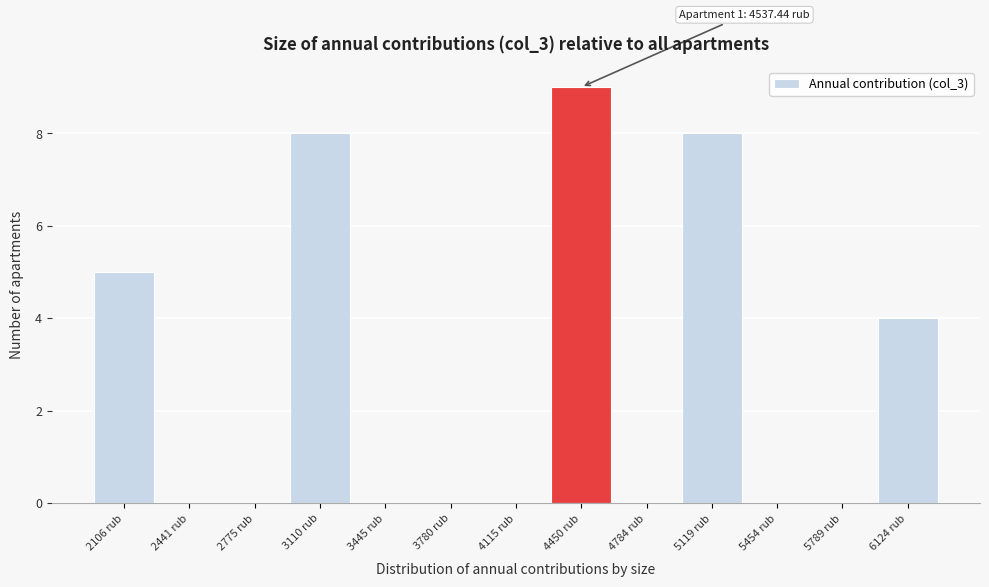

Which range on the x-axis has the tallest bar?

4300 to 4600